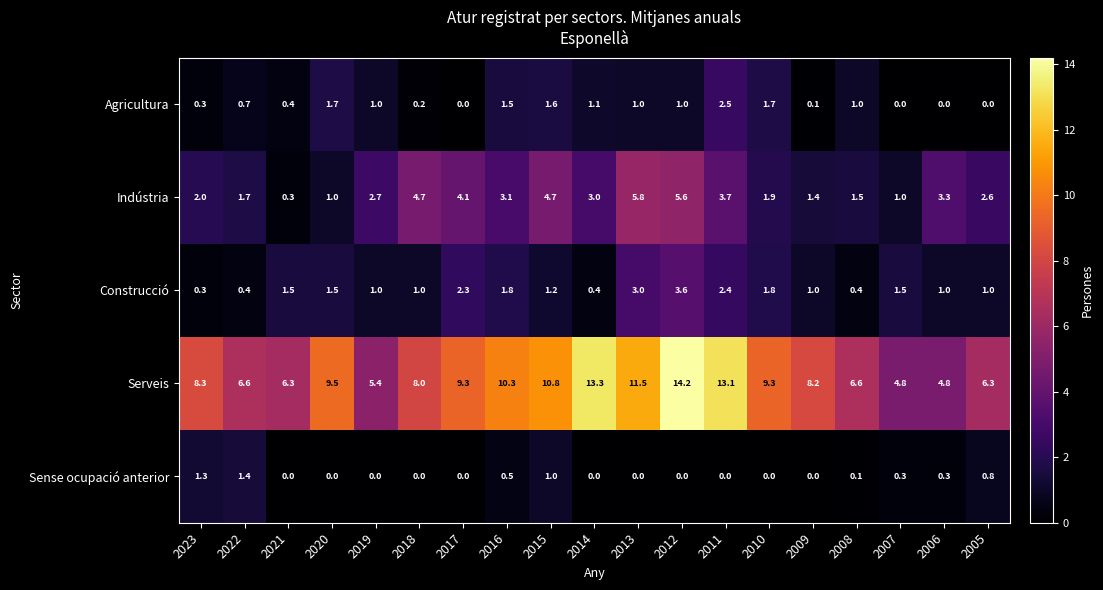

What is the greatest value displayed?

14.2